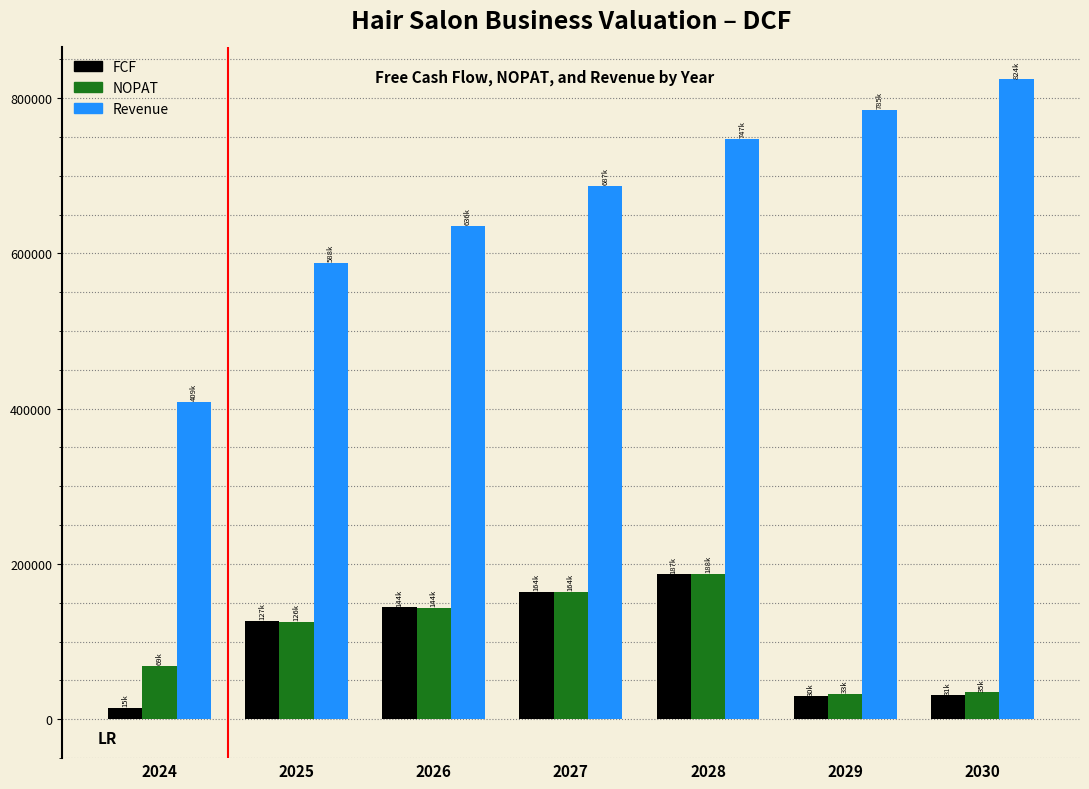

Rank the categories by Revenue value from highest to lowest.

2030, 2029, 2028, 2027, 2026, 2025, 2024